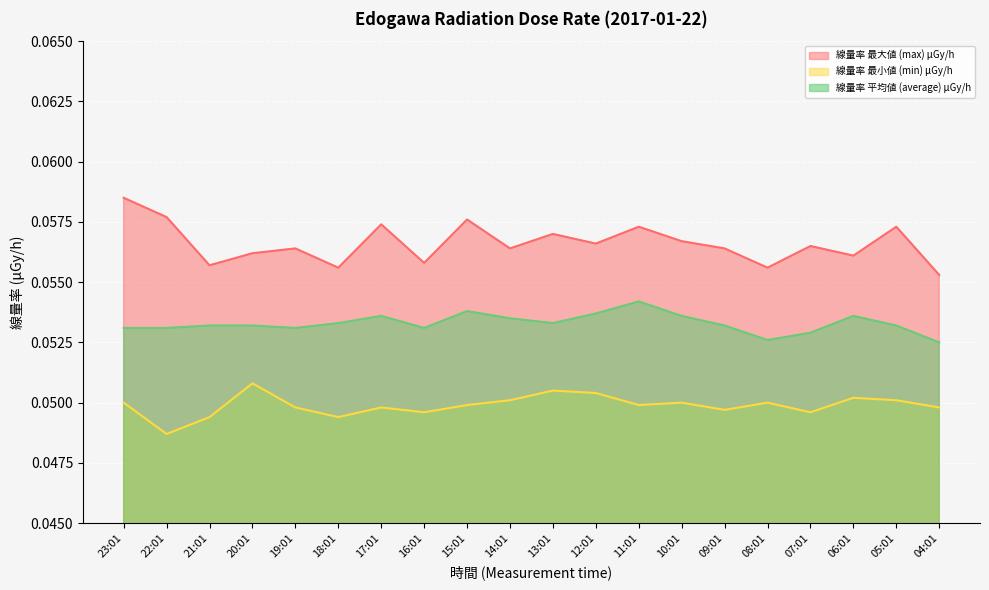

Between 07:01 and 09:01, which is larger?

07:01